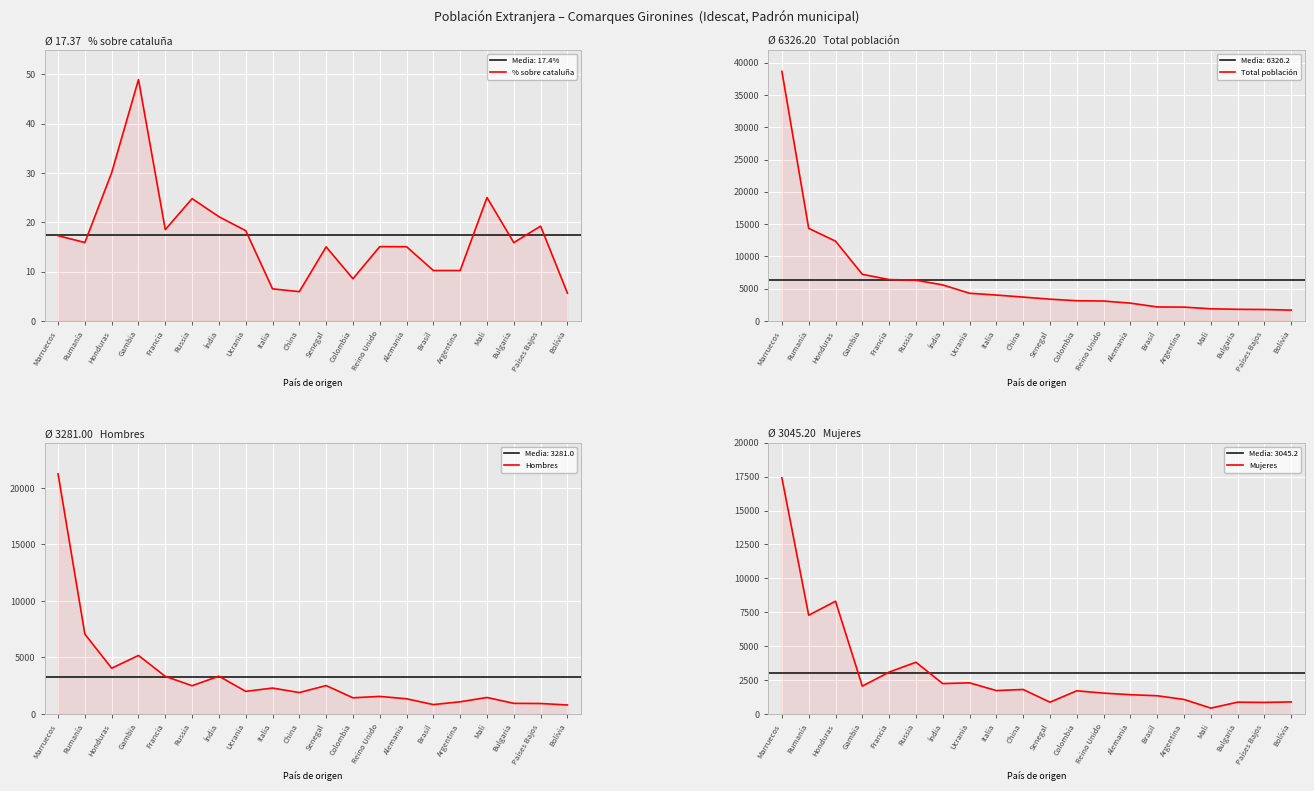

What is the label of the 20th point from the left?

Bolívia